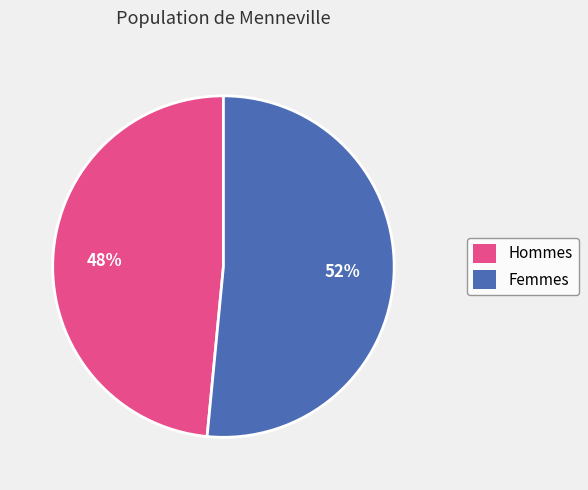

What is the ratio of the value at Hommes to the value at Femmes?

0.9